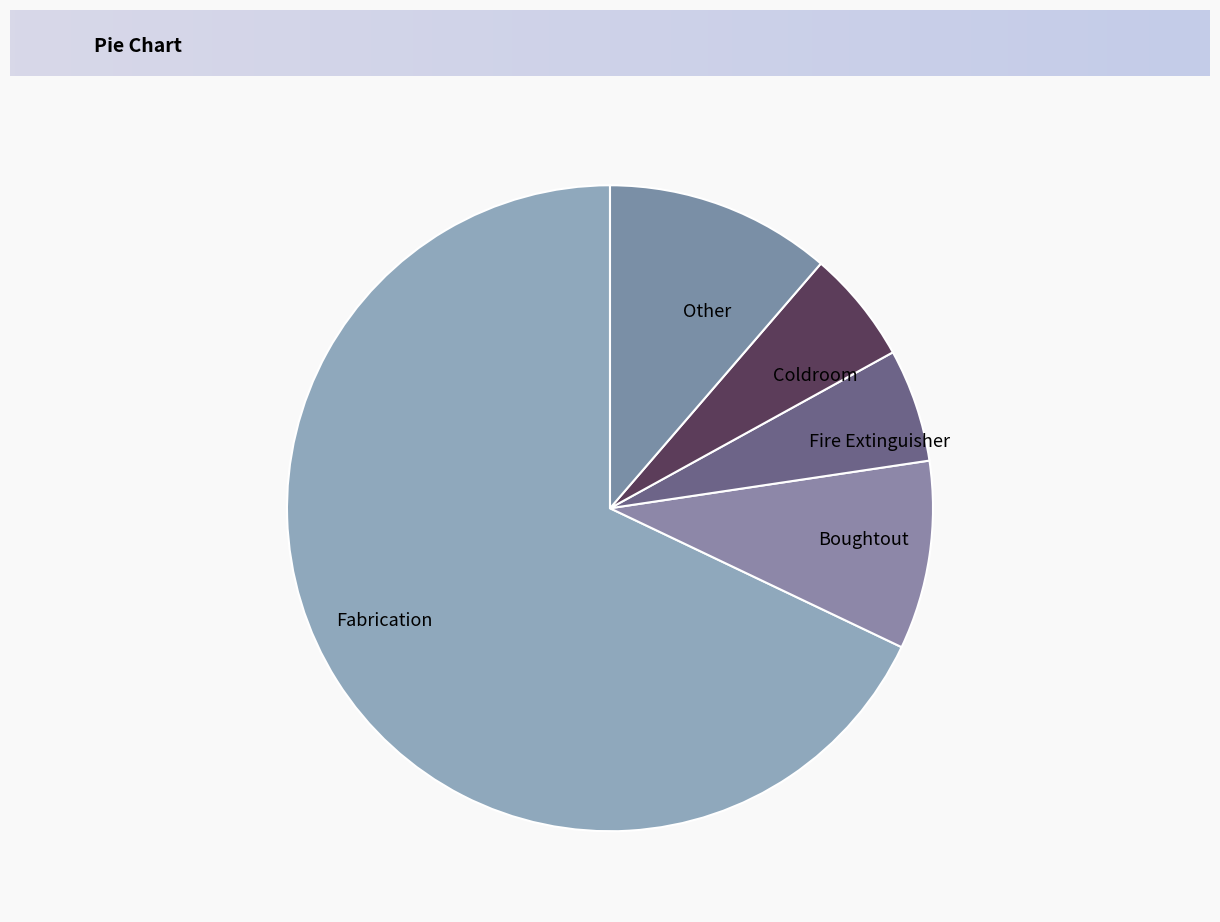

The Fabrication slice represents 63% of the pie. True or false?

False